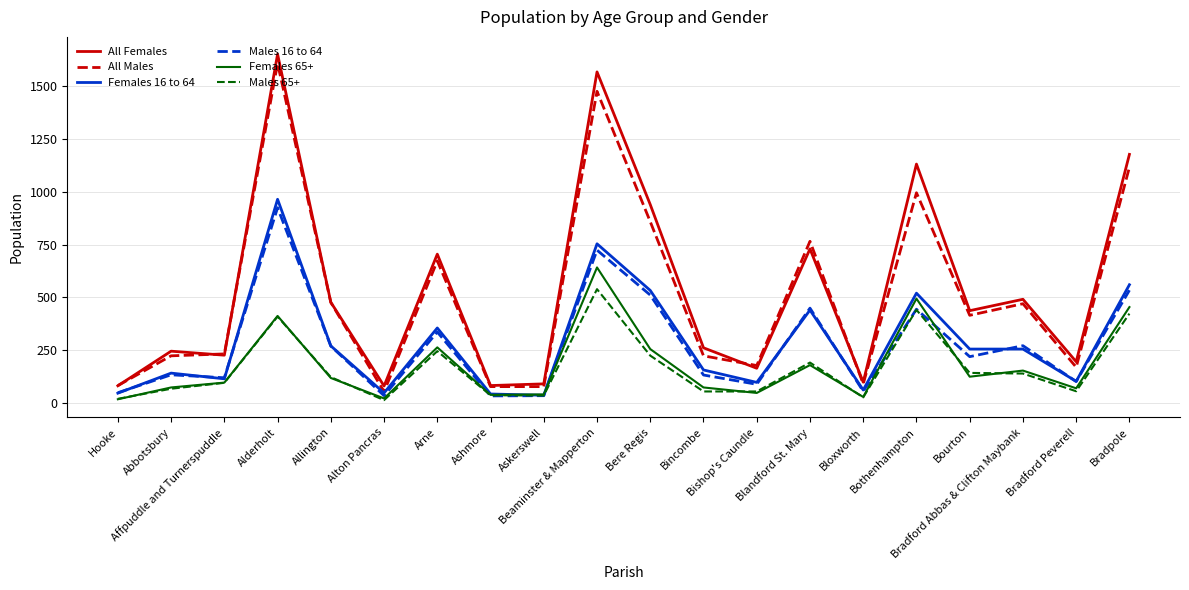

What is the minimum value shown in the chart?

13